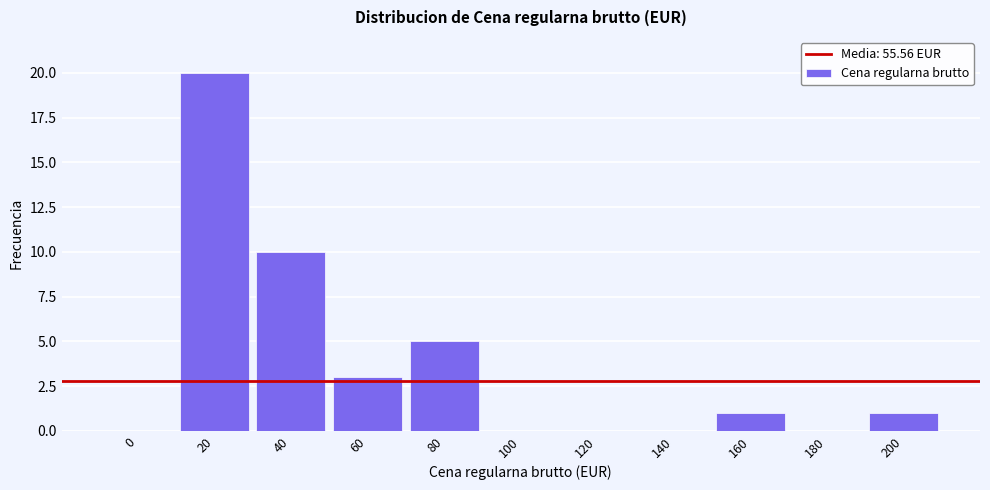

Reading right to left, transcribe all the data shown in this chart.

200=1	180=0	160=1	140=0	120=0	100=0	80=5	60=3	40=10	20=20	0=0